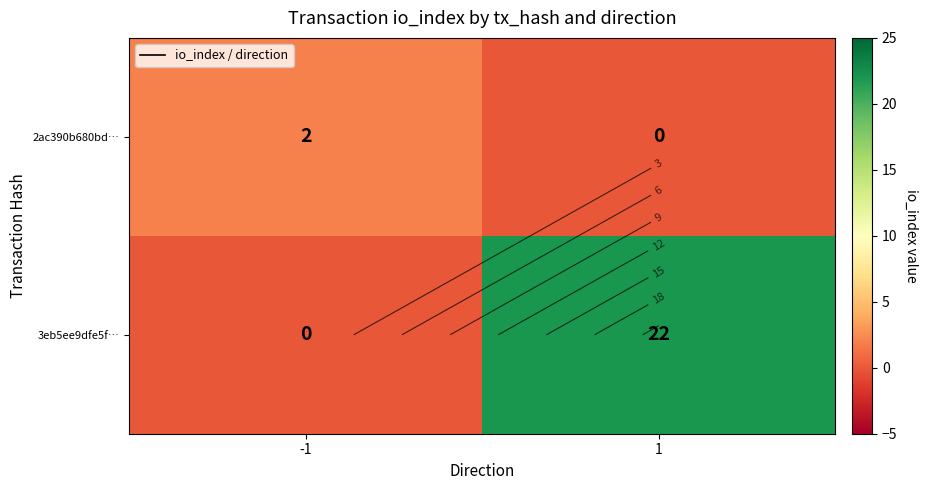

What is the spread (max minus min) of values at -1?

2